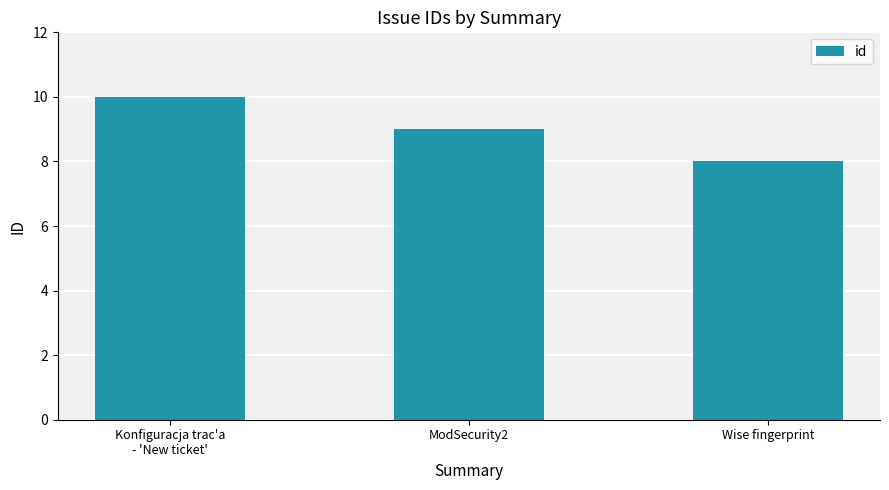

The value at Konfiguracja trac'a
- 'New ticket' is 10. True or false?

True